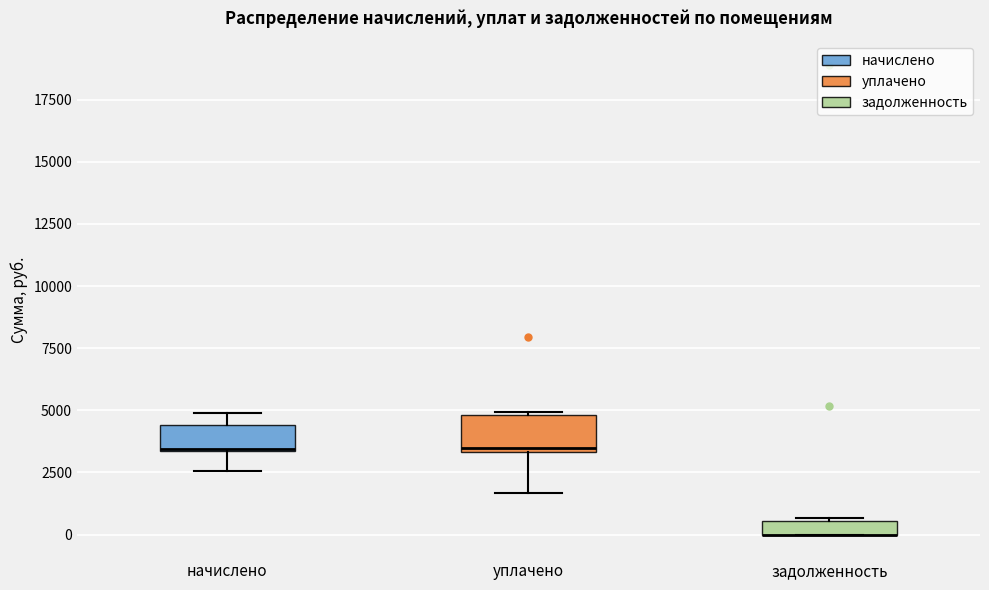

Where does the lower whisker of the box for начислено end on the y-axis? The values are not printed on the chart, so give them approximately, as read against the axis.

2500